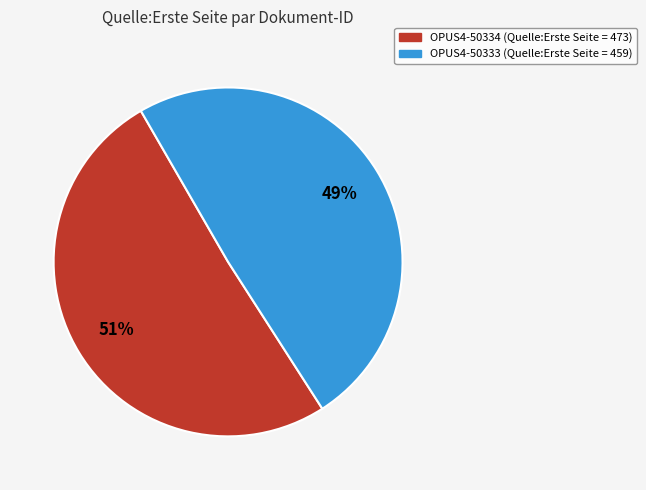

Is there any slice that represents more than half of the pie?

Yes